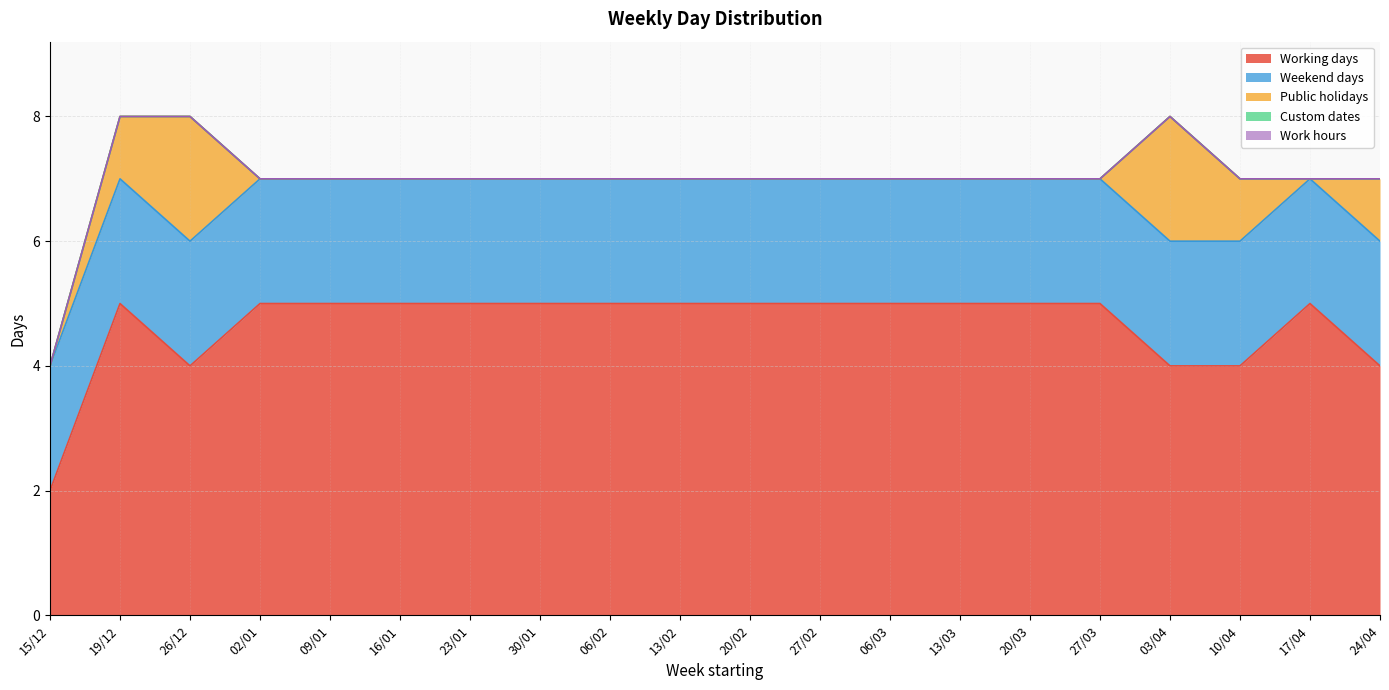

Where is Working days nearest to the value 3?

15/12